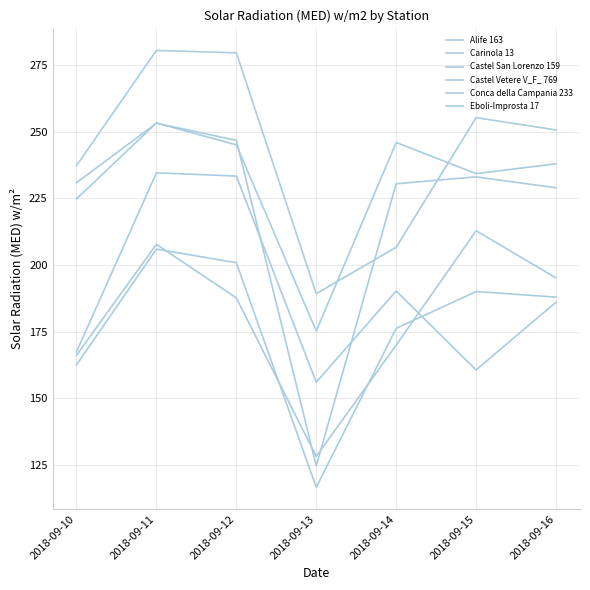

What is the difference between the maximum and second lowest values in the Castel Vetere V_F_ 769 series?

73.9